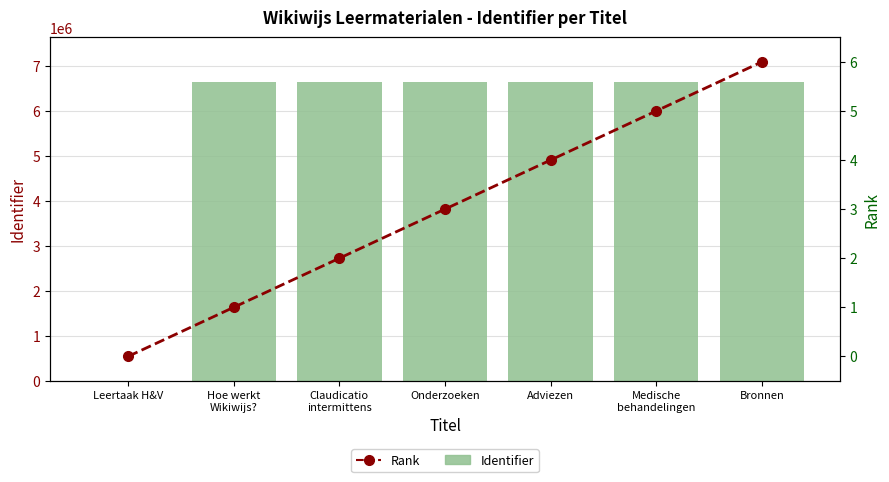

The Rank series shows 1 at Hoe werkt
Wikiwijs?. True or false?

True